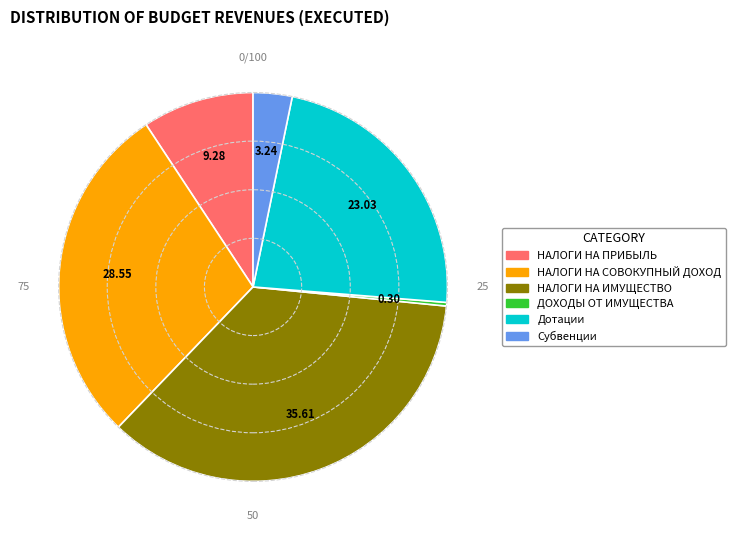

How many slices are in this pie chart?

6